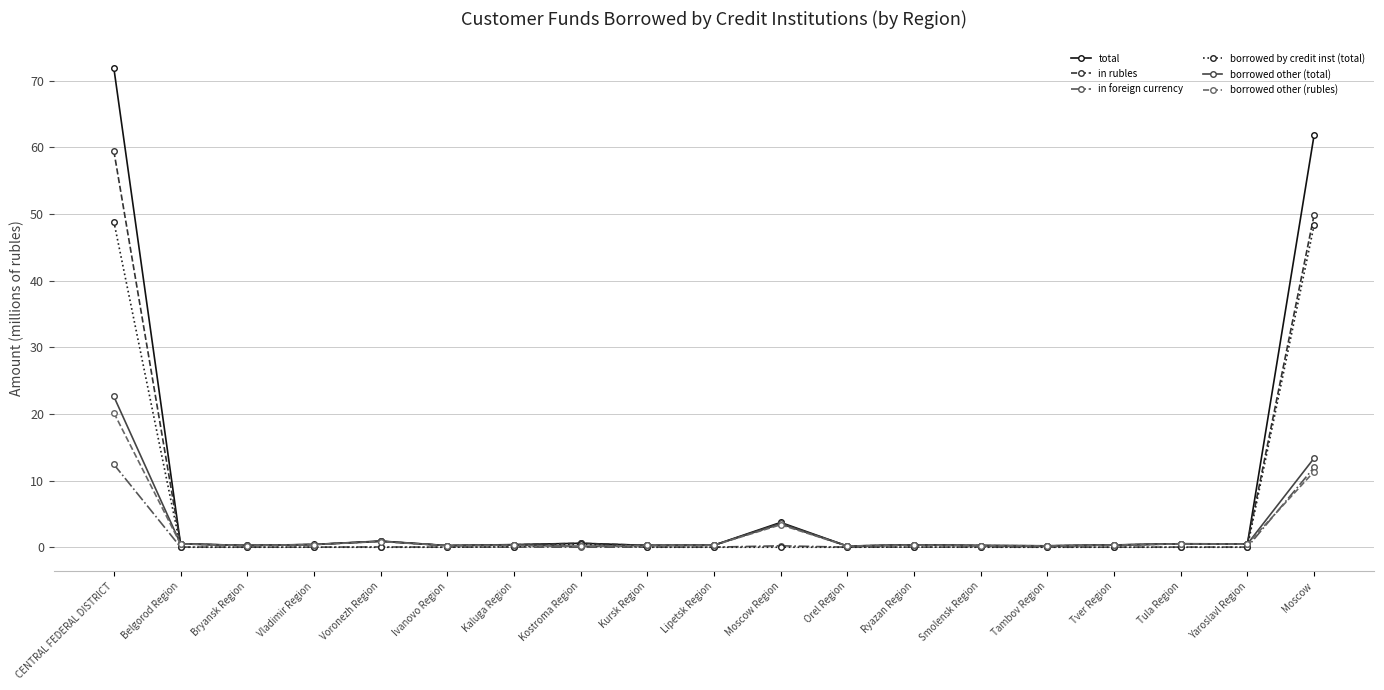

What is the approximate value of in foreign currency at CENTRAL FEDERAL DISTRICT?

12.4